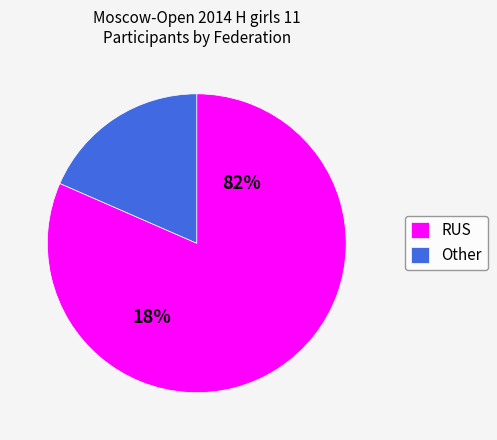

Combined, what portion of the pie is RUS and Other?

100.0%